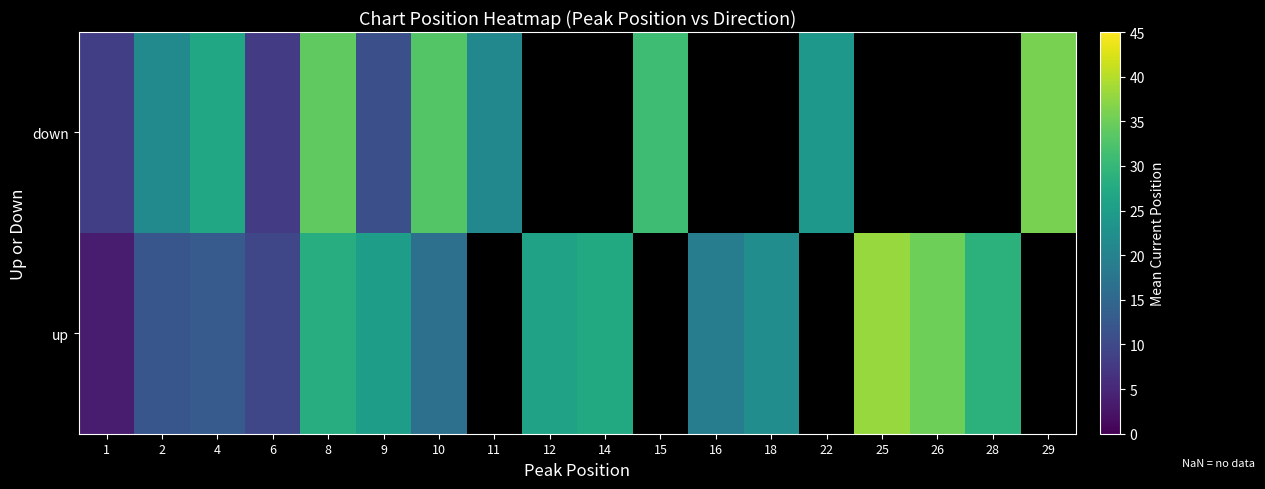

At how many categories does at least one series exceed 33?

4